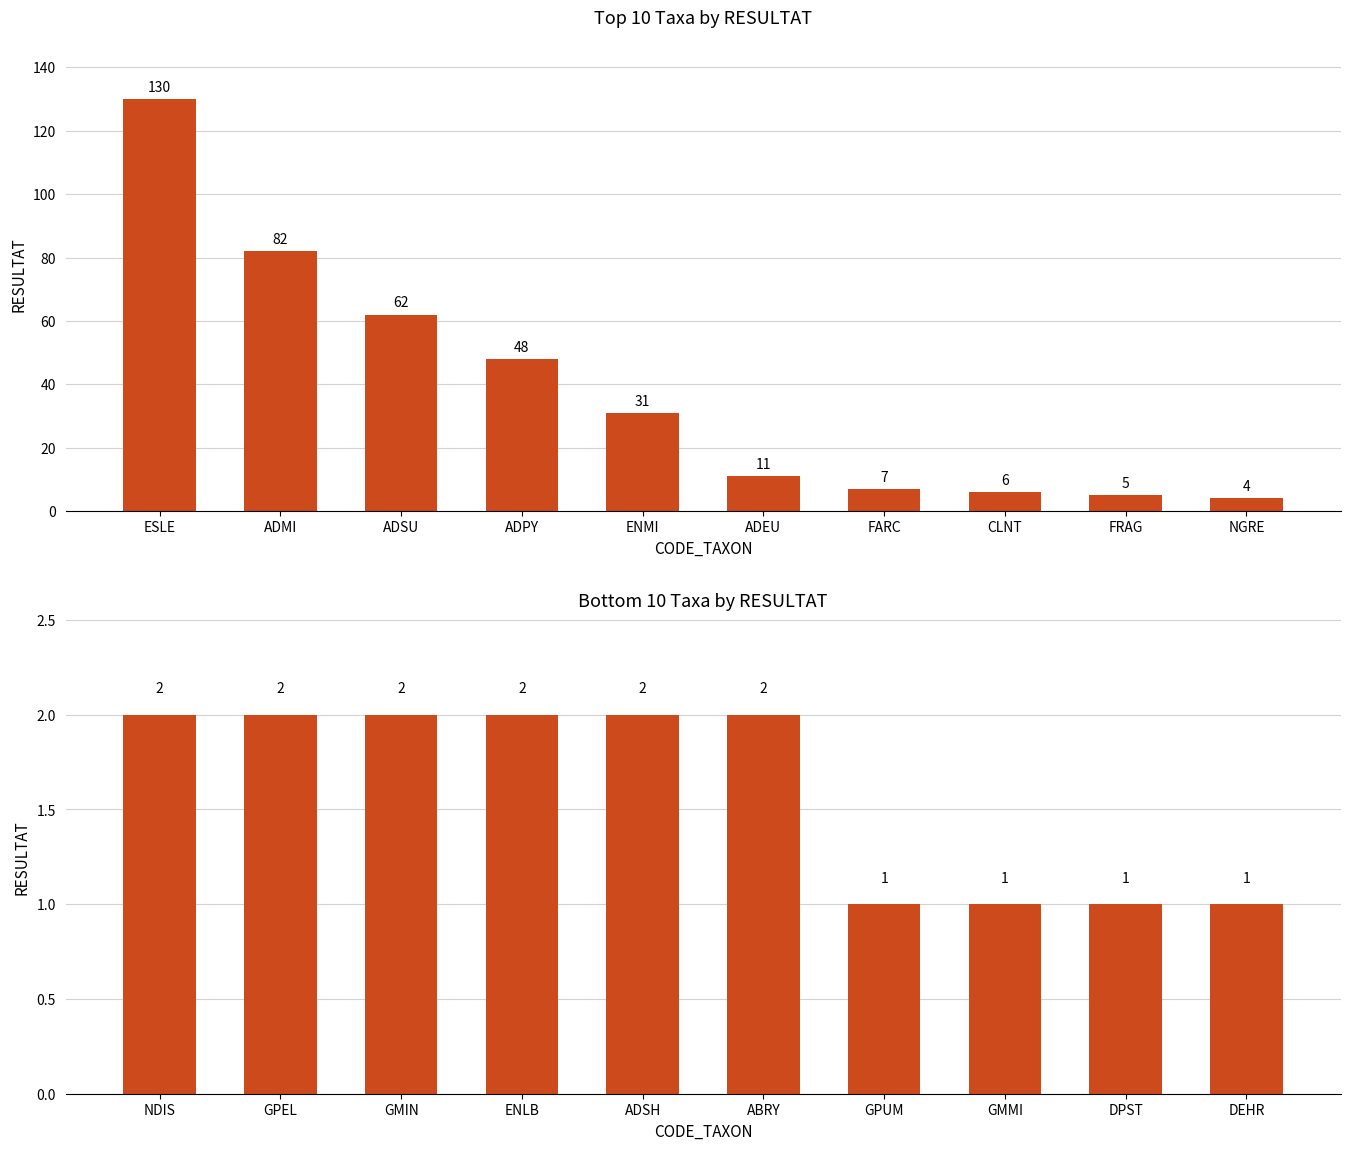

What position from the right is DEHR?

1